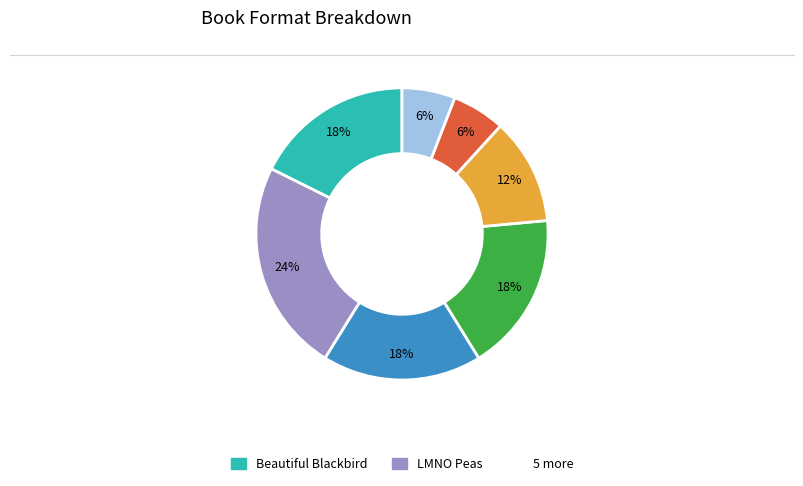

To the nearest percent, what is the average slice percentage?

14%